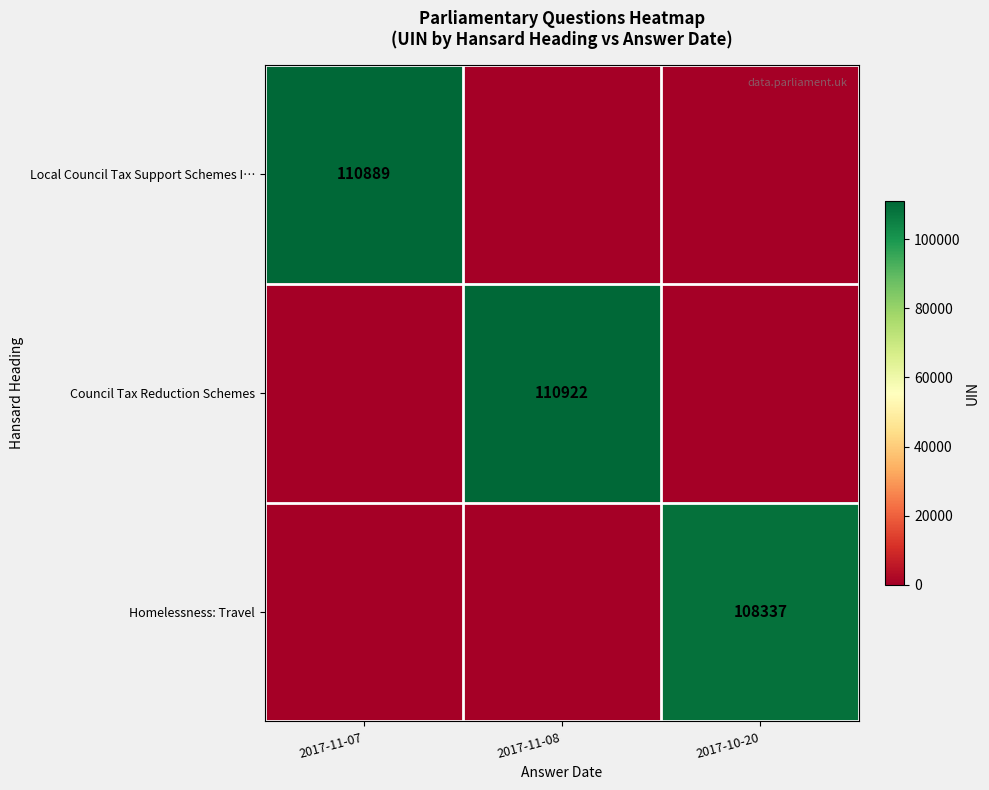

What is the total value across all series at 2017-11-08?

110922